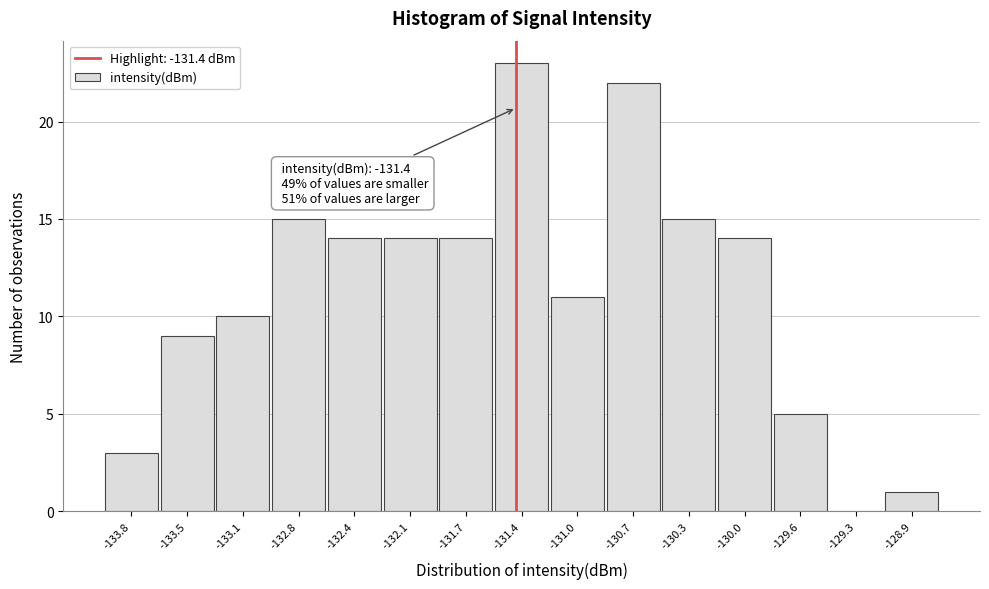

Over which range of the x-axis is the bar tallest?

-131.55 to -131.20